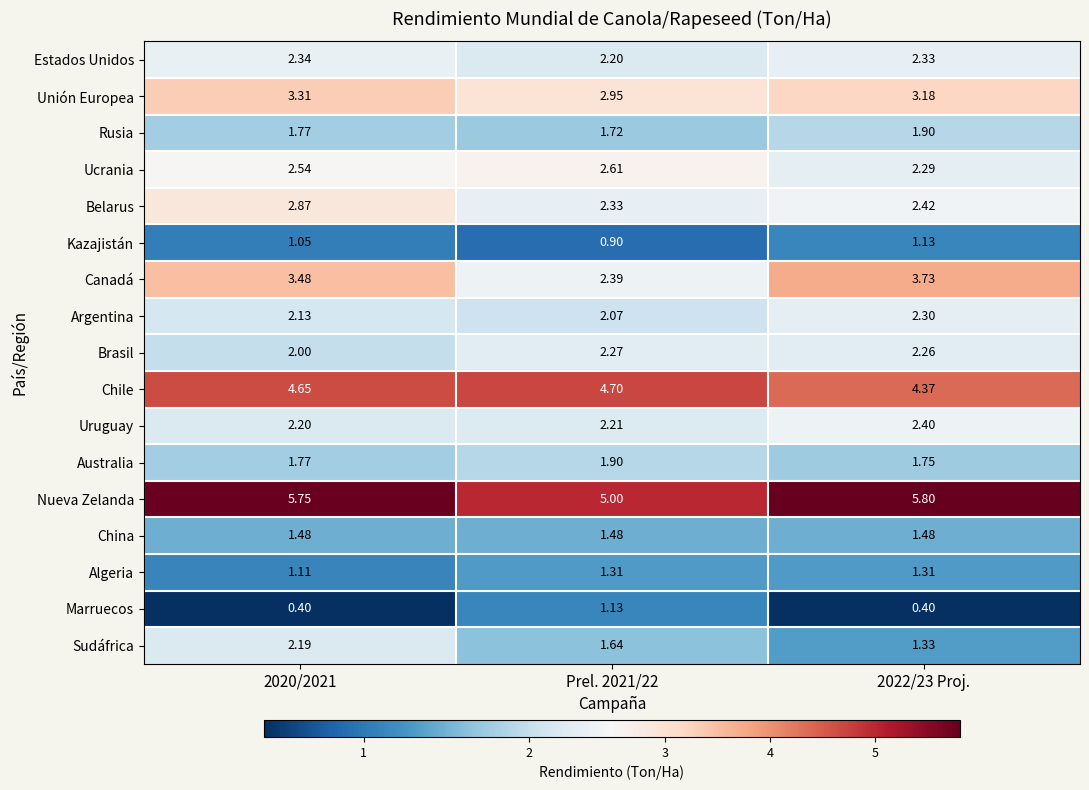

Which series has the largest total across all categories?

Nueva Zelanda